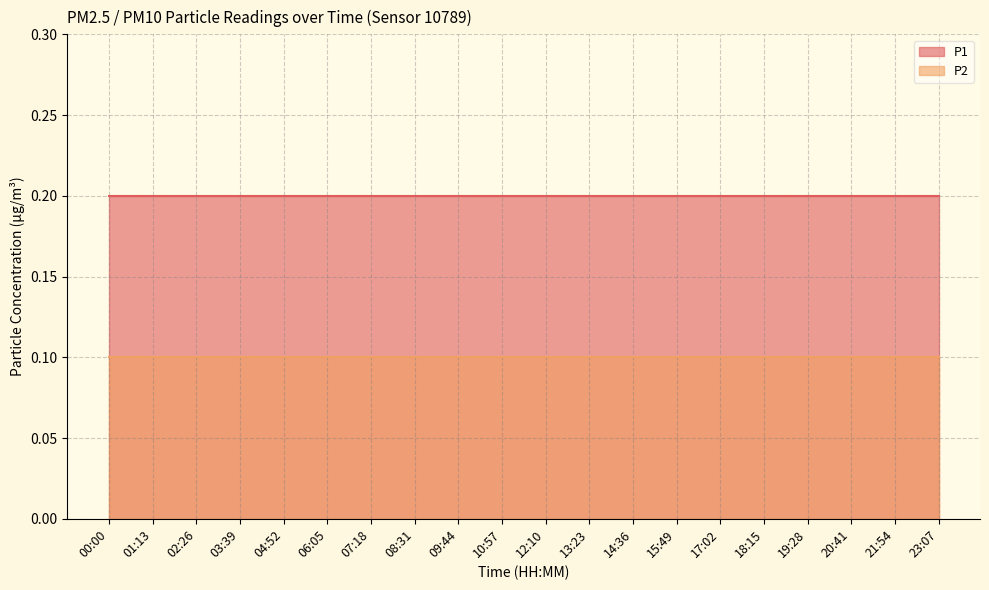

Rank the categories by P1 value from highest to lowest.

00:00, 01:13, 02:26, 03:39, 04:52, 06:05, 07:18, 08:31, 09:44, 10:57, 12:10, 13:23, 14:36, 15:49, 17:02, 18:15, 19:28, 20:41, 21:54, 23:07